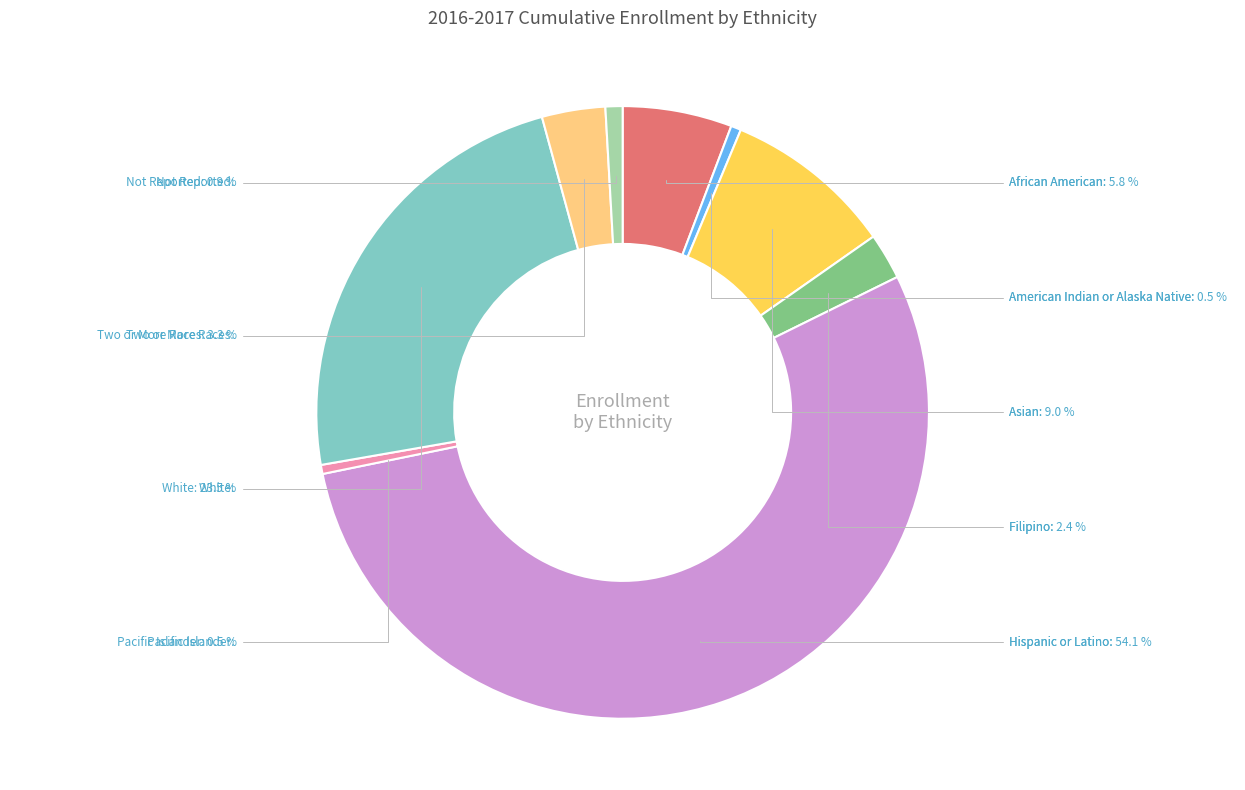

What is the ratio of the value at Not Reported to the value at African American?

0.2